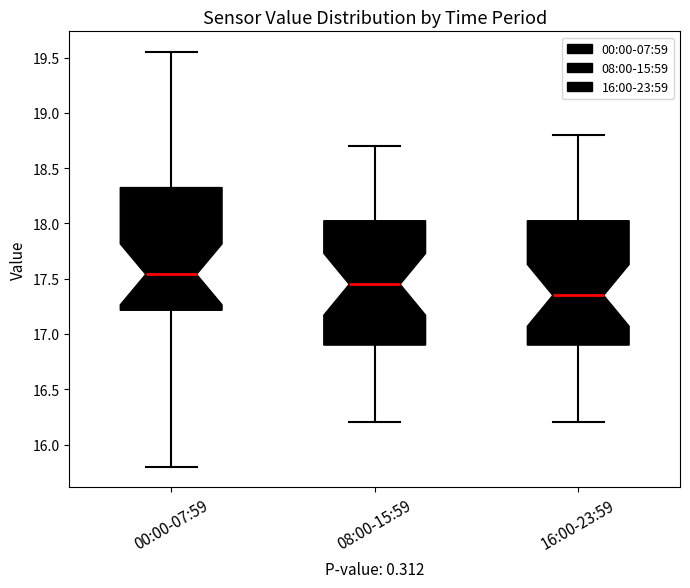

Reading left to right, transcribe this box plot: for each box, give where its median line is, the range the box spans, and where its two whiskers end, as read against the y-axis. The values are not printed on the chart, so give them approximately, as read against the axis.

00:00-07:59: median 17.55, box 17.20 to 18.35, whiskers 15.80 to 19.55
08:00-15:59: median 17.45, box 16.90 to 18.05, whiskers 16.20 to 18.70
16:00-23:59: median 17.35, box 16.90 to 18.05, whiskers 16.20 to 18.80